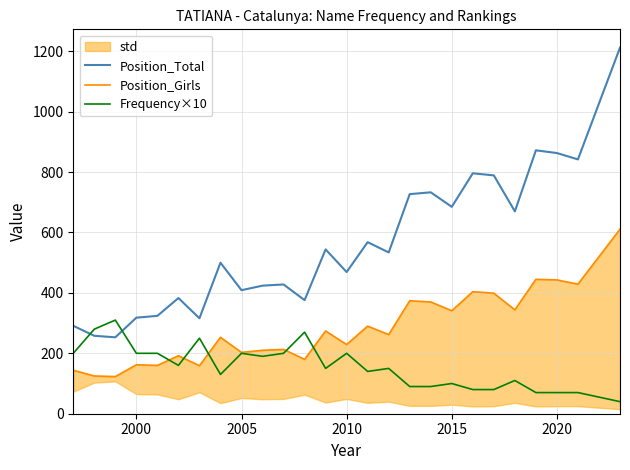

The Position_Total series shows 1215 at 2020. True or false?

False